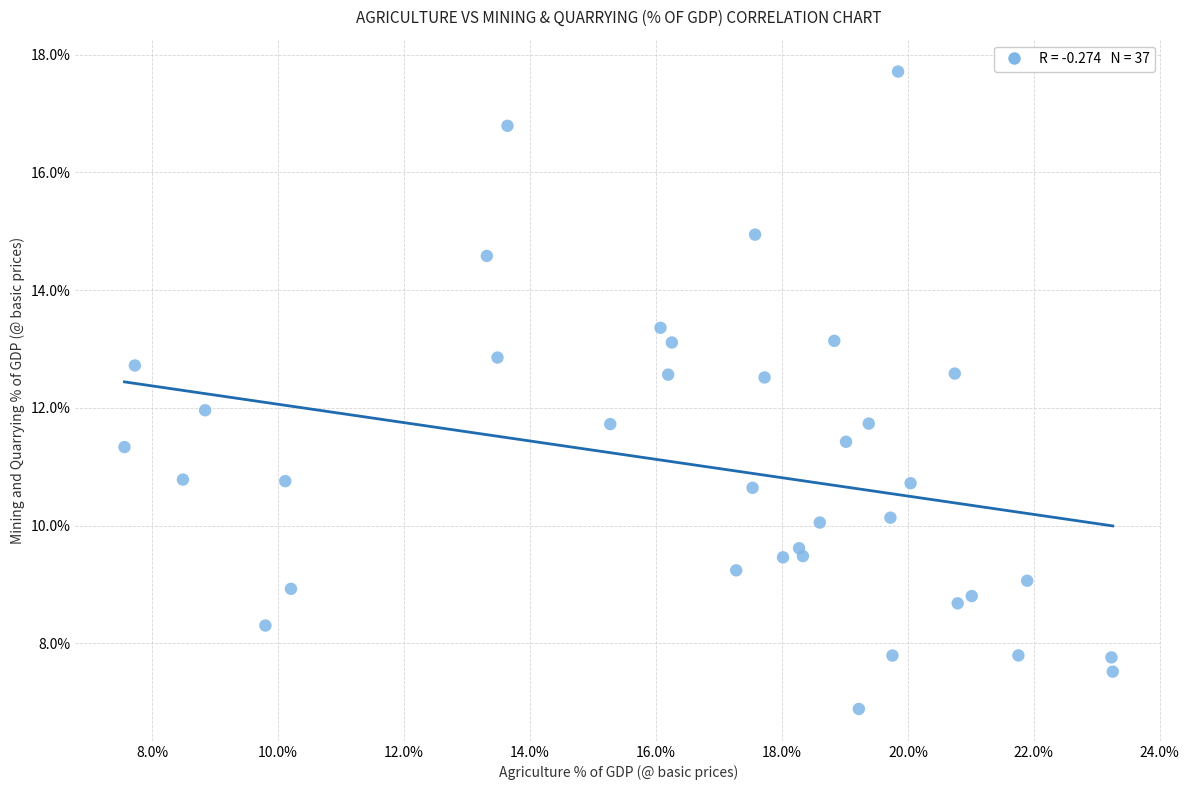

What is the range of Y values (max minus min)?

10.8